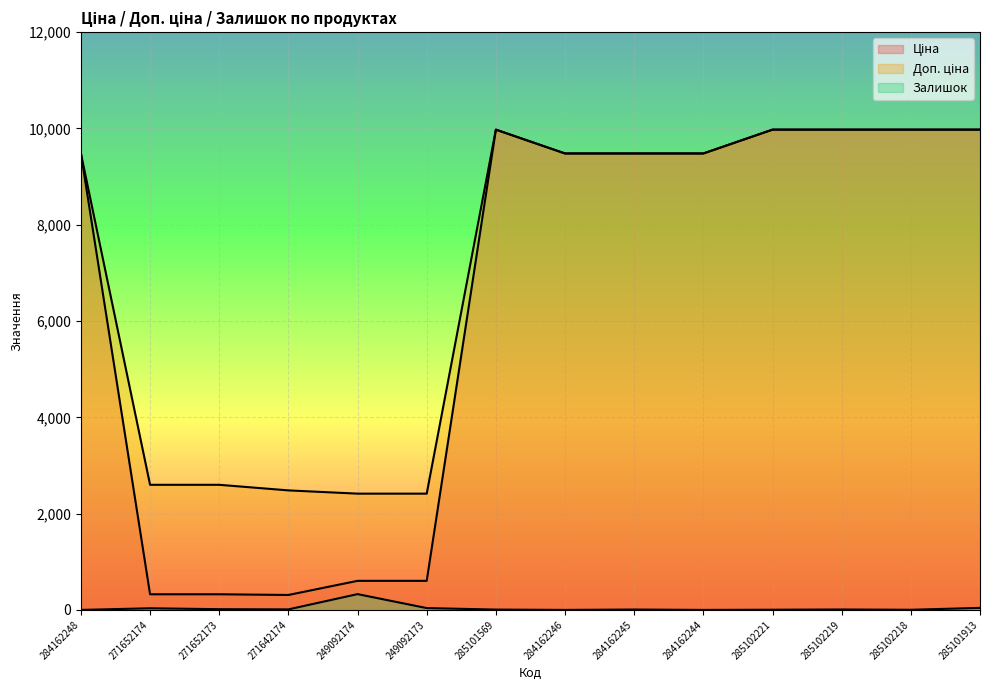

Reading left to right, list all the values displayed in this chart.

Ціна: 284162248=9480.1	271652174=324.8	271652173=324.8	271642174=310.3	249092174=603.7	249092173=603.7	285101569=9975.0	284162246=9480.1	284162245=9480.1	284162244=9480.1	285102221=9975.0	285102219=9975.0	285102218=9975.0	285101913=9975.0
Доп. ціна: 284162248=9480.1	271652174=2598.3	271652173=2598.3	271642174=2482.4	249092174=2414.8	249092173=2414.8	285101569=9975.0	284162246=9480.1	284162245=9480.1	284162244=9480.1	285102221=9975.0	285102219=9975.0	285102218=9975.0	285101913=9975.0
Залишок: 284162248=0.0	271652174=34.0	271652173=15.0	271642174=11.0	249092174=328.0	249092173=38.0	285101569=7.0	284162246=0.0	284162245=8.0	284162244=0.0	285102221=4.0	285102219=9.0	285102218=3.0	285101913=42.0